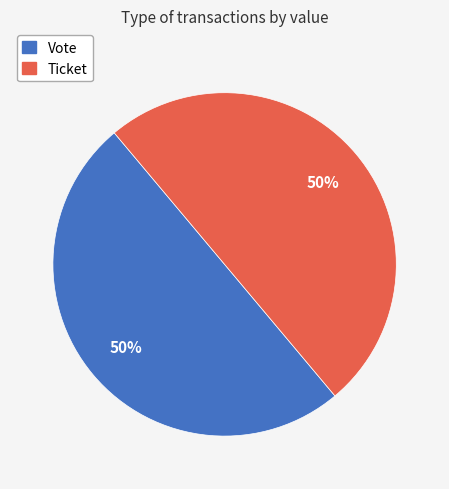

To the nearest percent, what is the average slice percentage?

50%